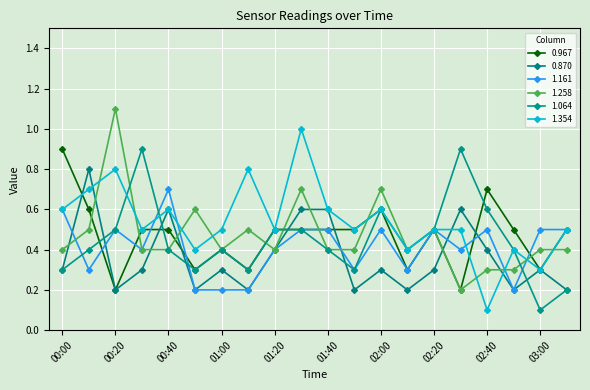

Does the chart have visible grid lines?

Yes